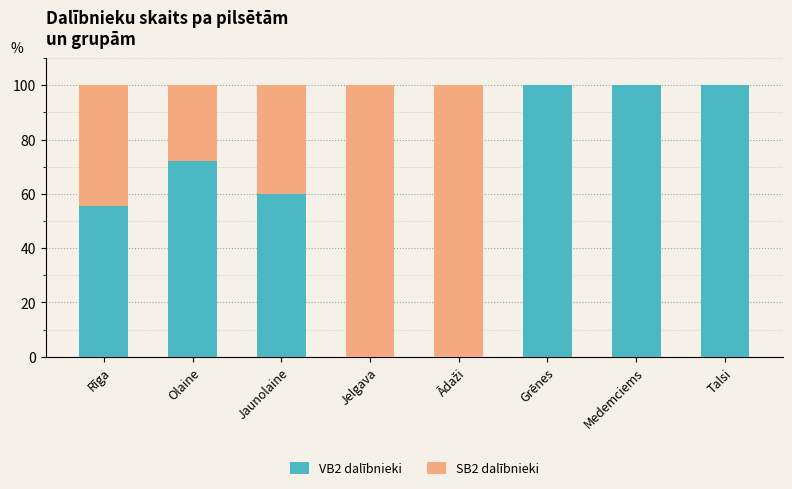

What is the sum of the VB2 dalībnieki values at Jelgava and Rīga?

55.6